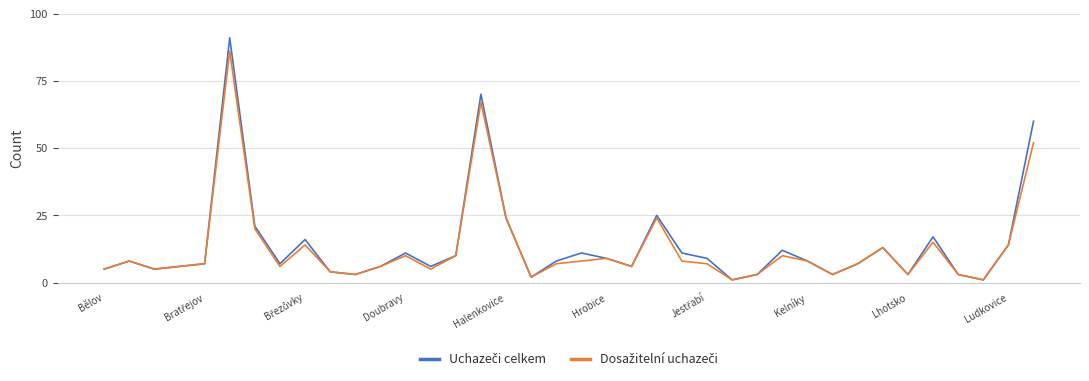

What is the total value across all series at Lhotsko?

6